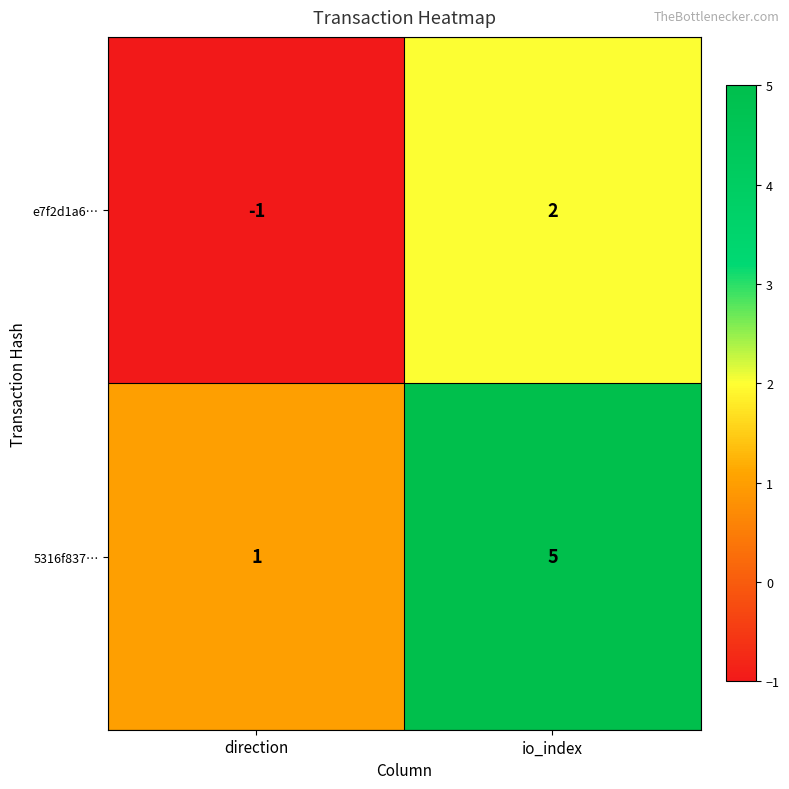

Where is e7f2d1a6… nearest to the value 0?

direction